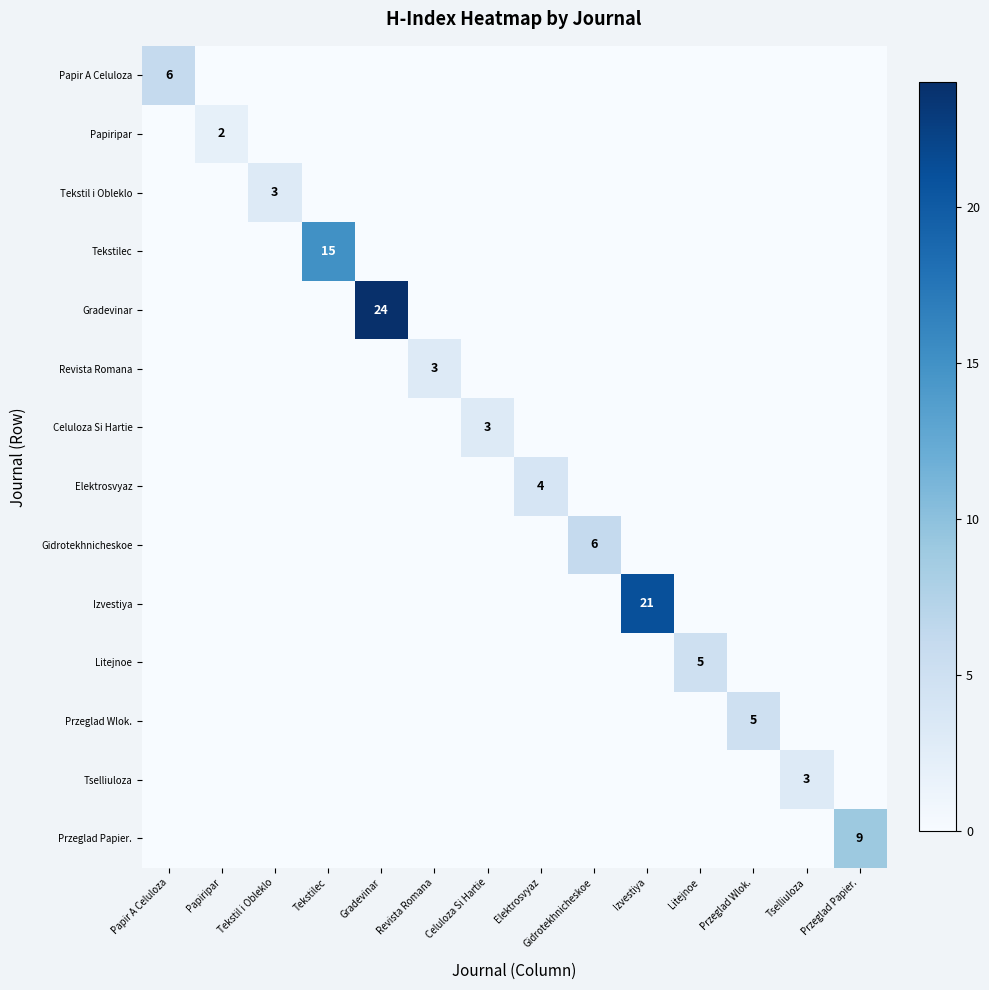

The value of Celuloza Si Hartie at Celuloza Si Hartie is 4. True or false?

False